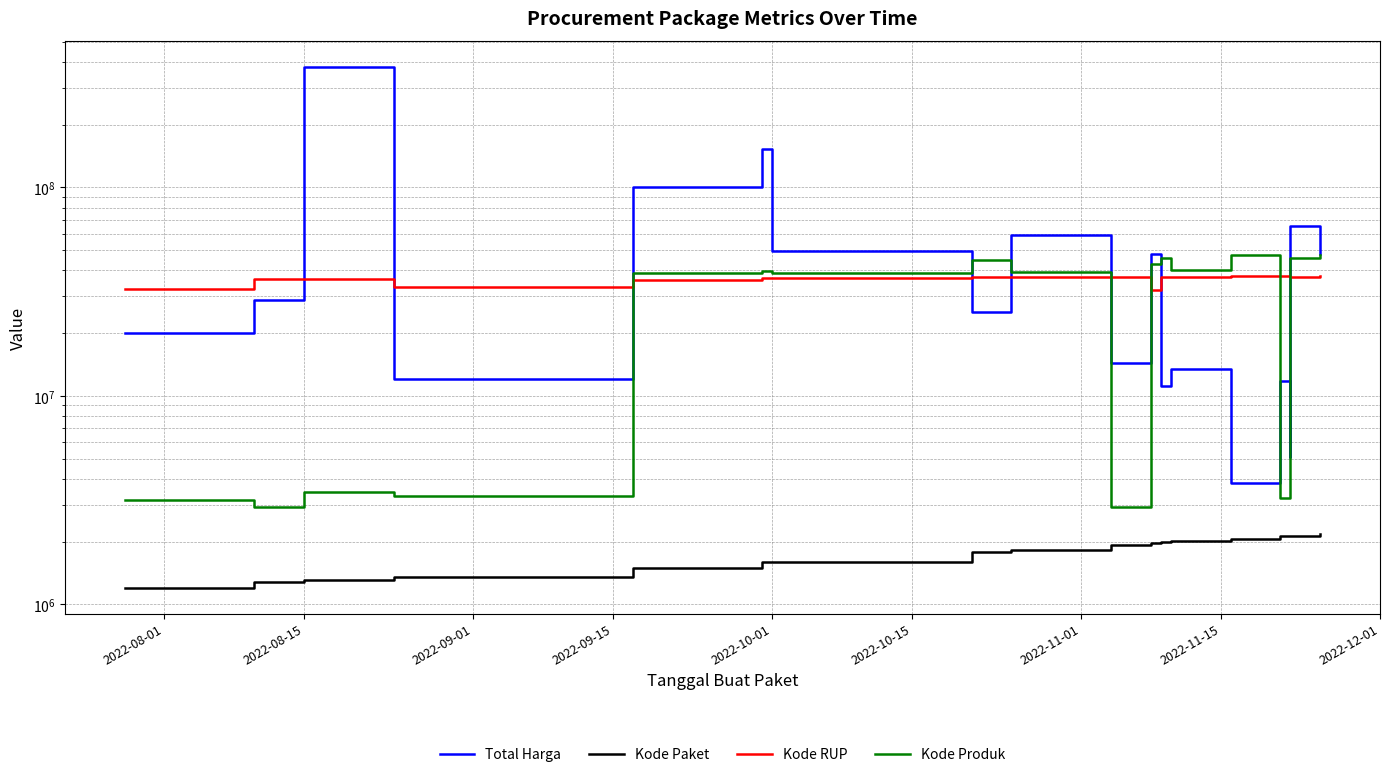

What is the minimum value shown in the chart?

1205257